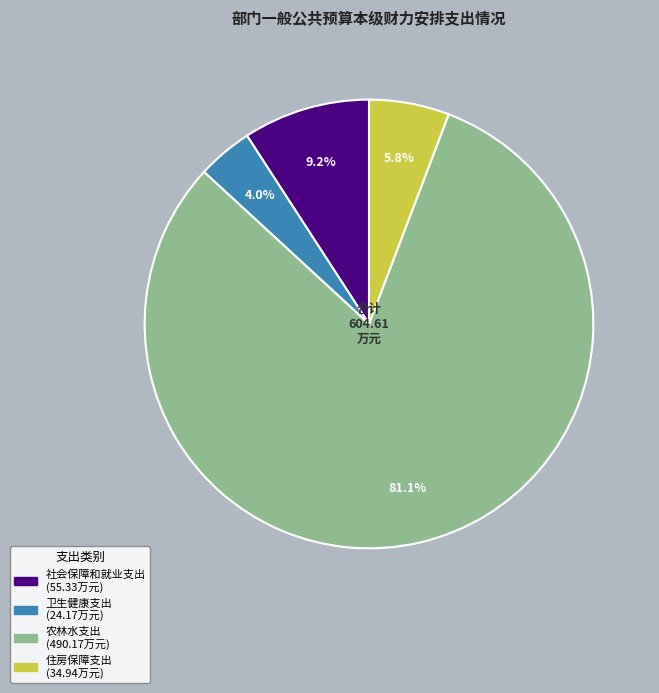

Which slice is the smallest?

卫生健康支出